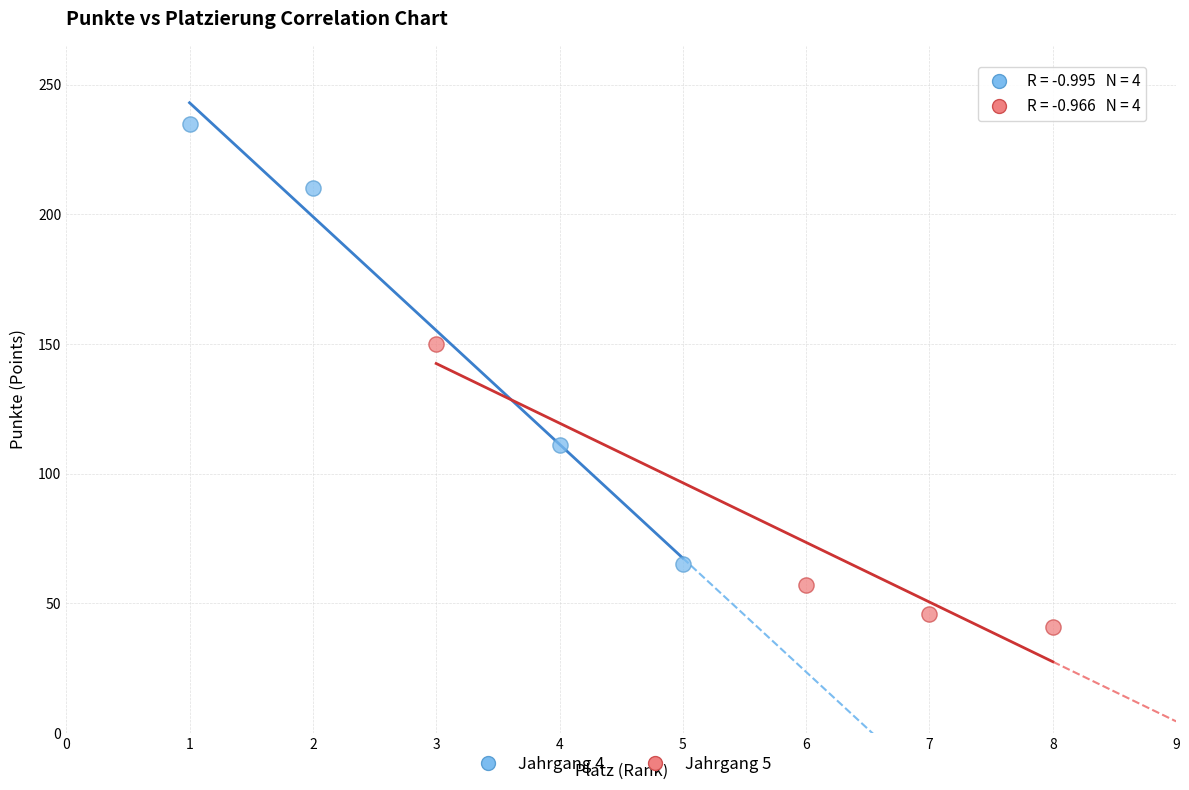

Which series contains the lowest Y value?

Jahrgang 5